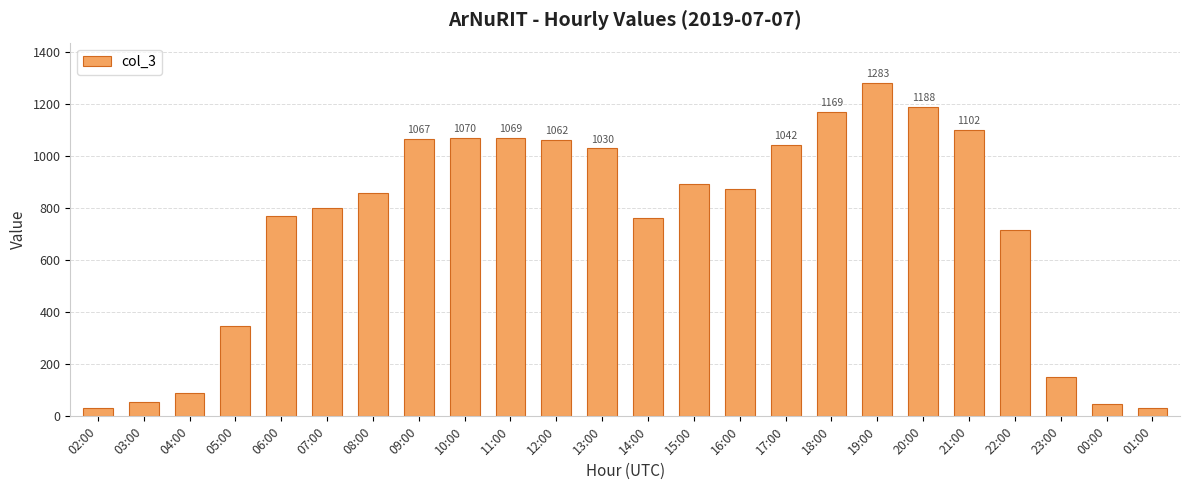

Are the bars grouped side by side (vs. stacked)?

No